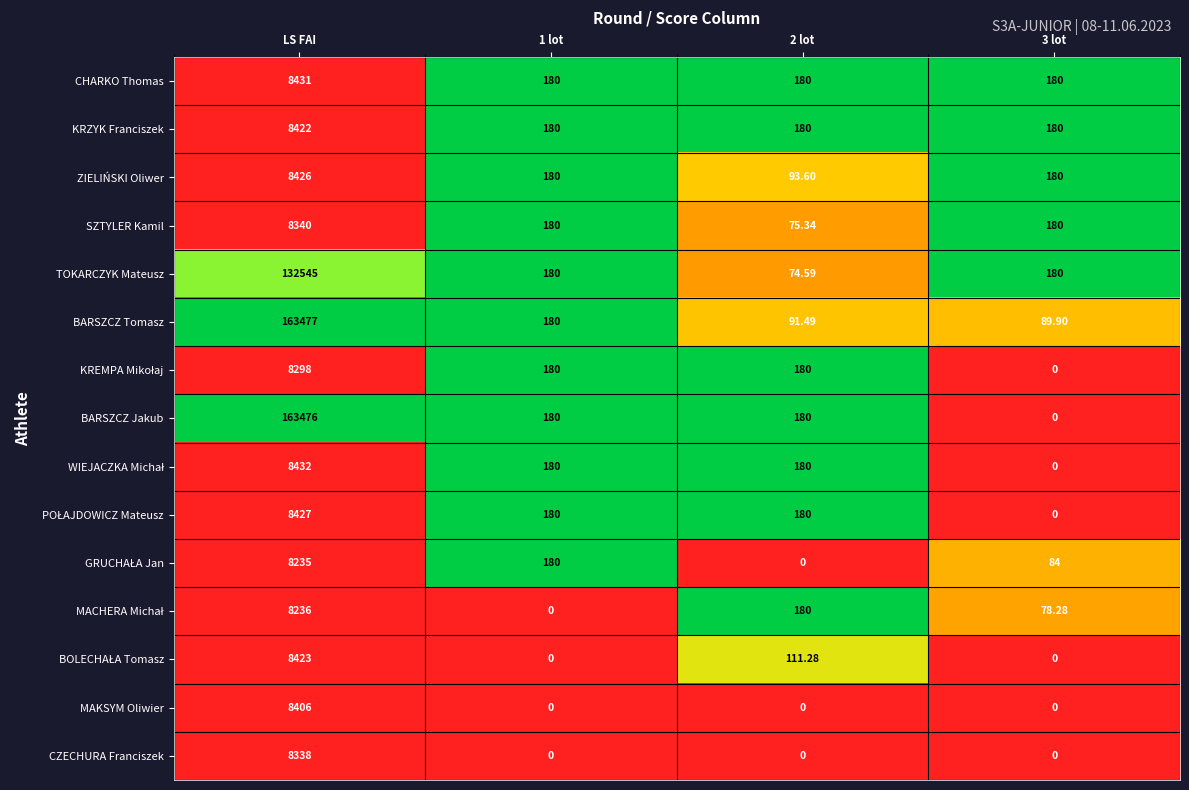

Between LS FAI and 2 lot, which series saw the biggest shift?

BARSZCZ Tomasz